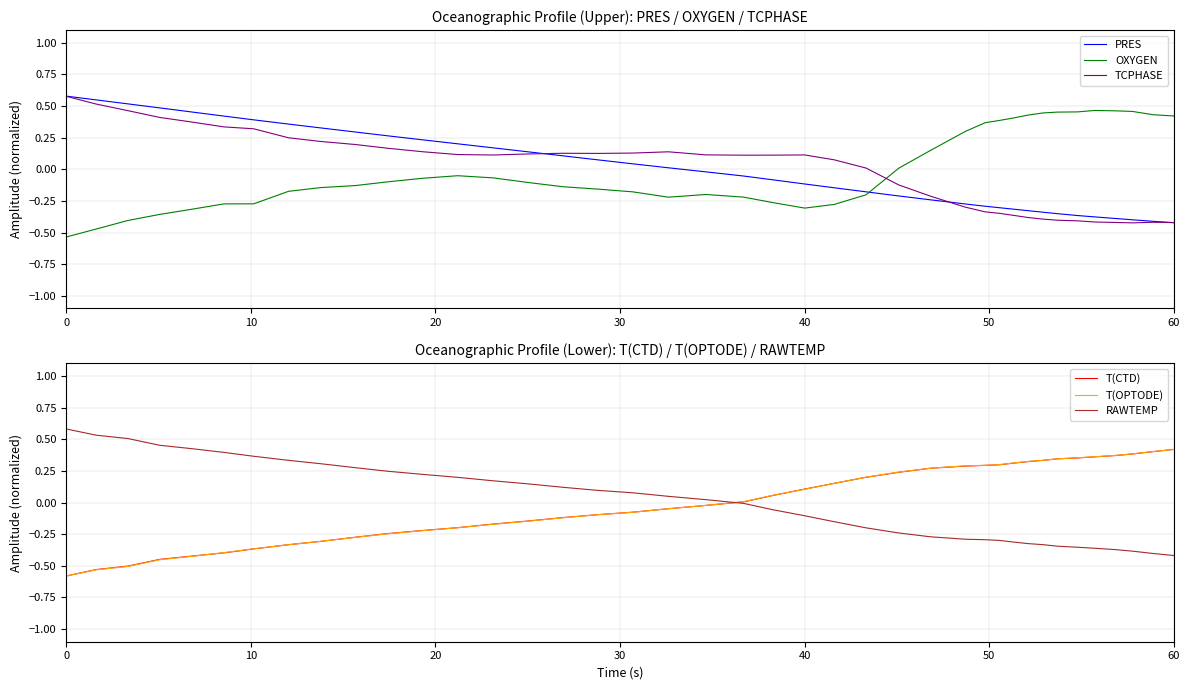

List the series in order of their peak value, highest first.

RAWTEMP, PRES, TCPHASE, OXYGEN, T(CTD), T(OPTODE)